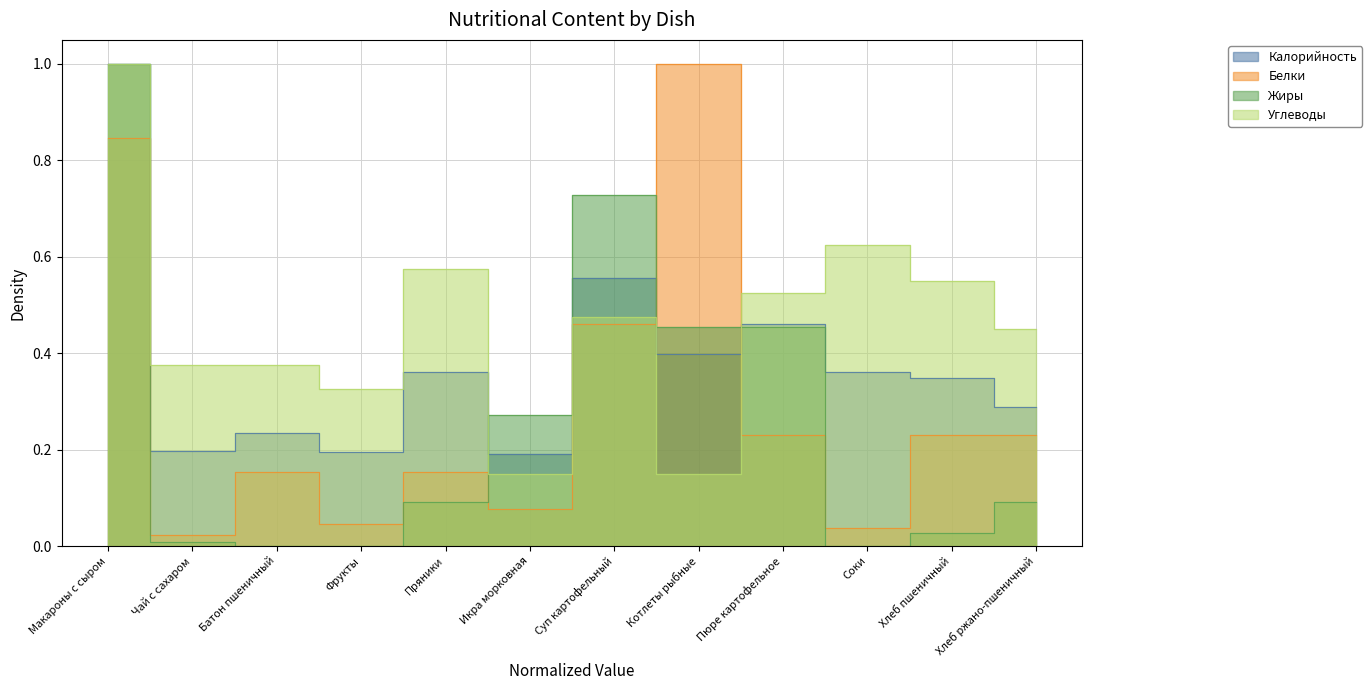

Which has a higher value, Хлеб ржано-пшеничный or Соки?

Соки